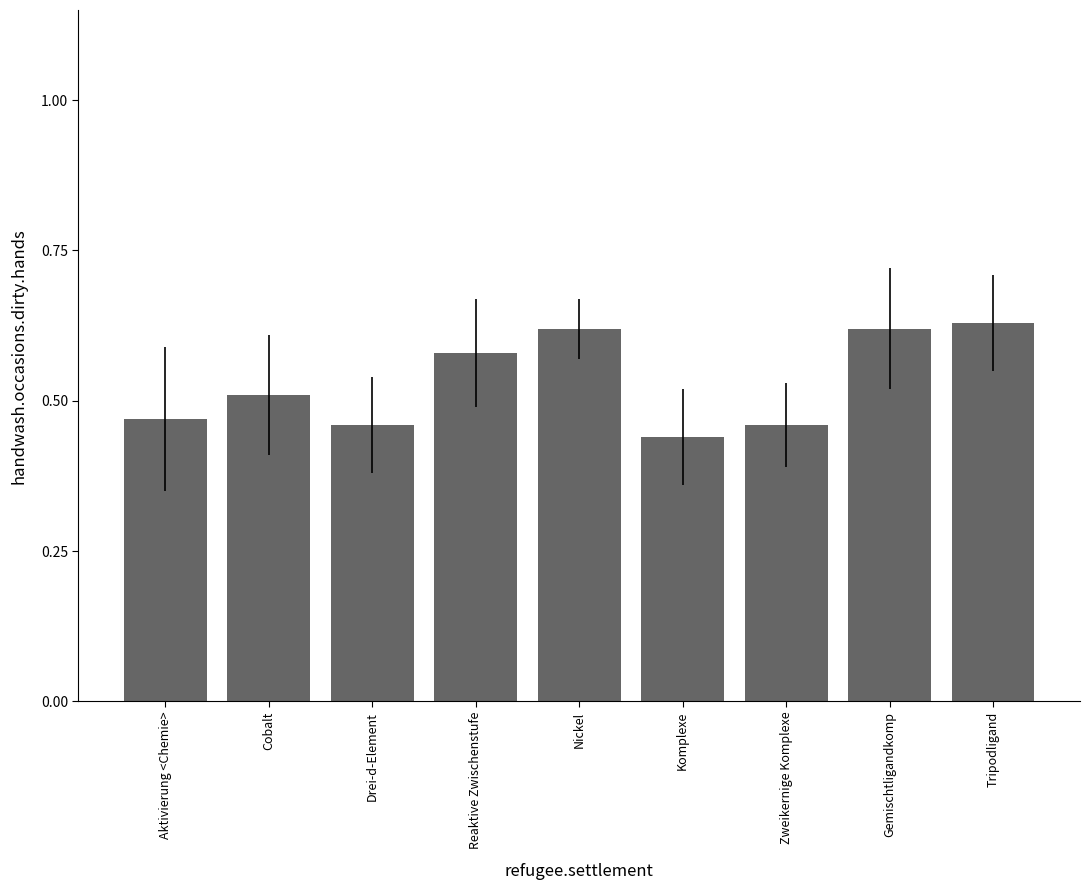

Is it true that the value at Drei-d-Element is 0.6?

False